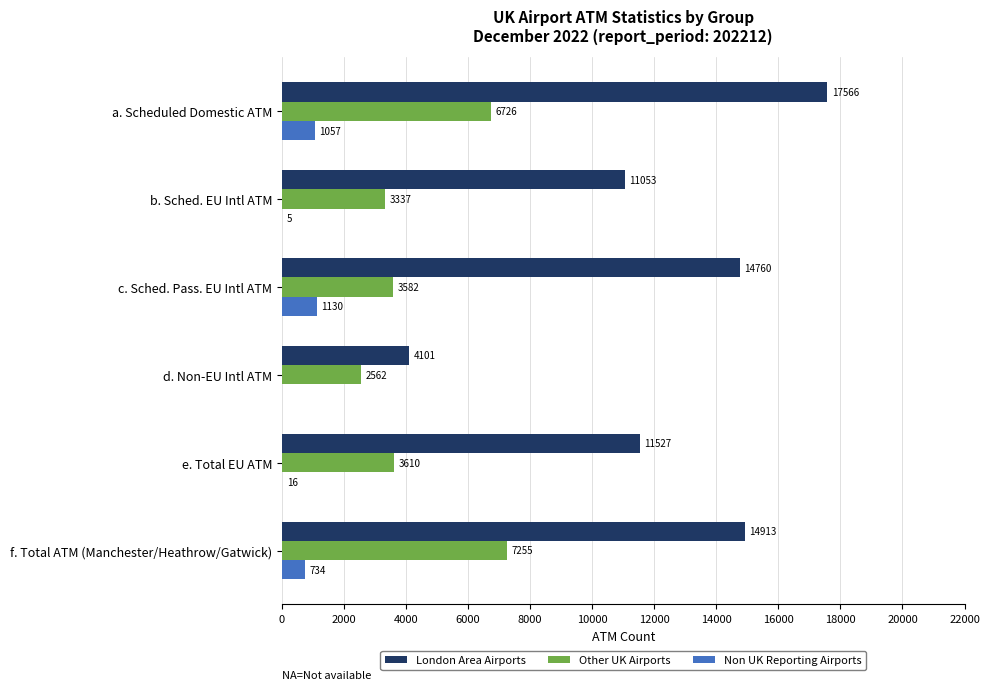

What is the approximate value of Non UK Reporting Airports at f. Total ATM (Manchester/Heathrow/Gatwick), to the nearest 10?

730